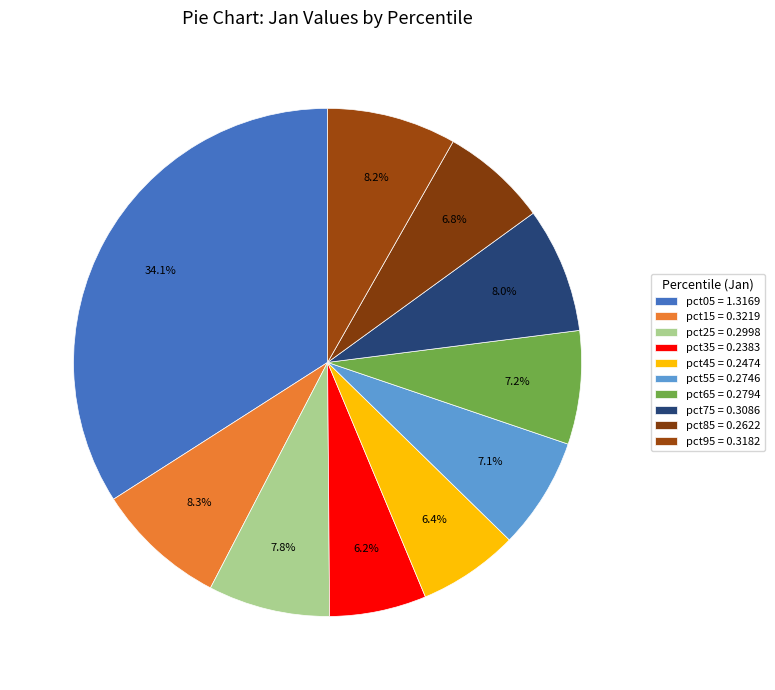

How many slices are in this pie chart?

10